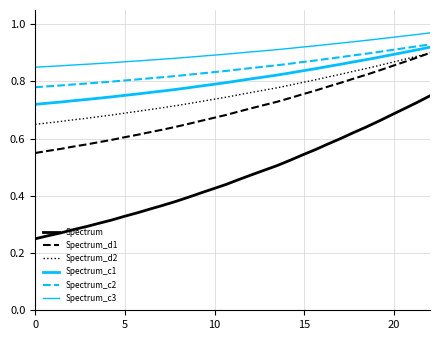

Is this an area chart (filled region under the line)?

No